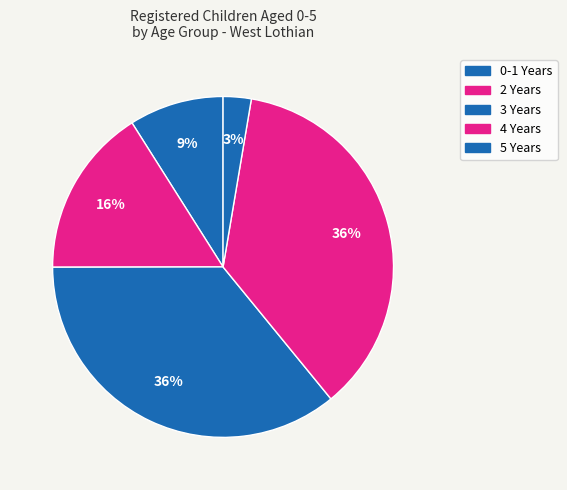

What percentage is the 0-1 Years slice, to the nearest percent?

9%